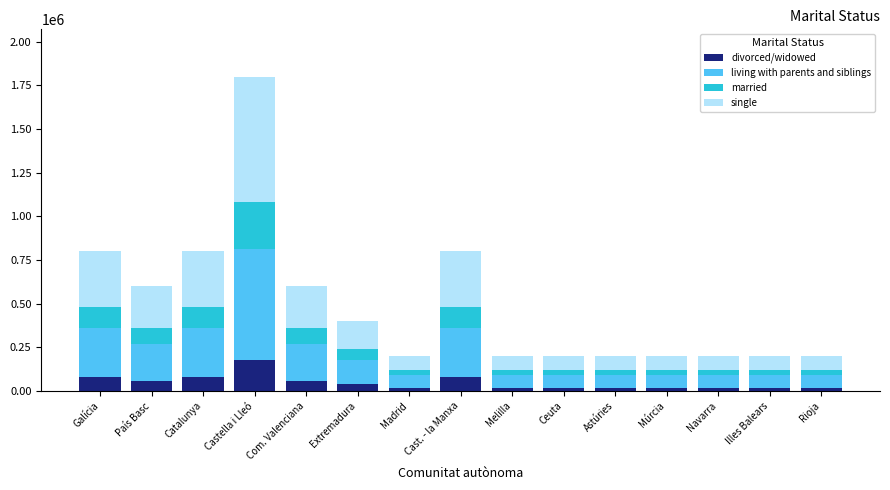

At which category is the sum across all series the highest?

Castella i Lleó